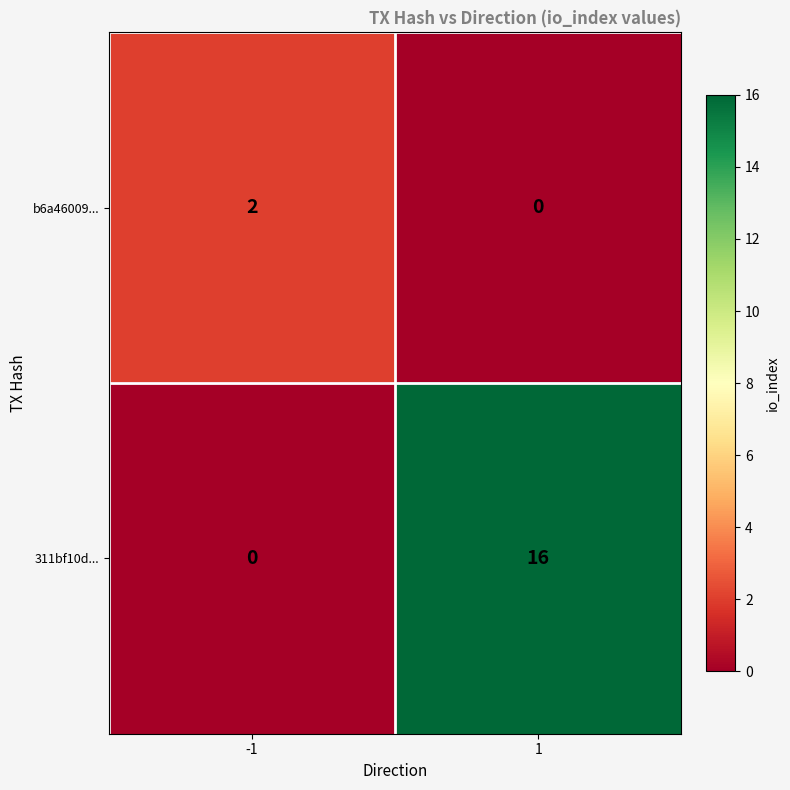

Between -1 and 1, which series saw the biggest shift?

311bf10d...